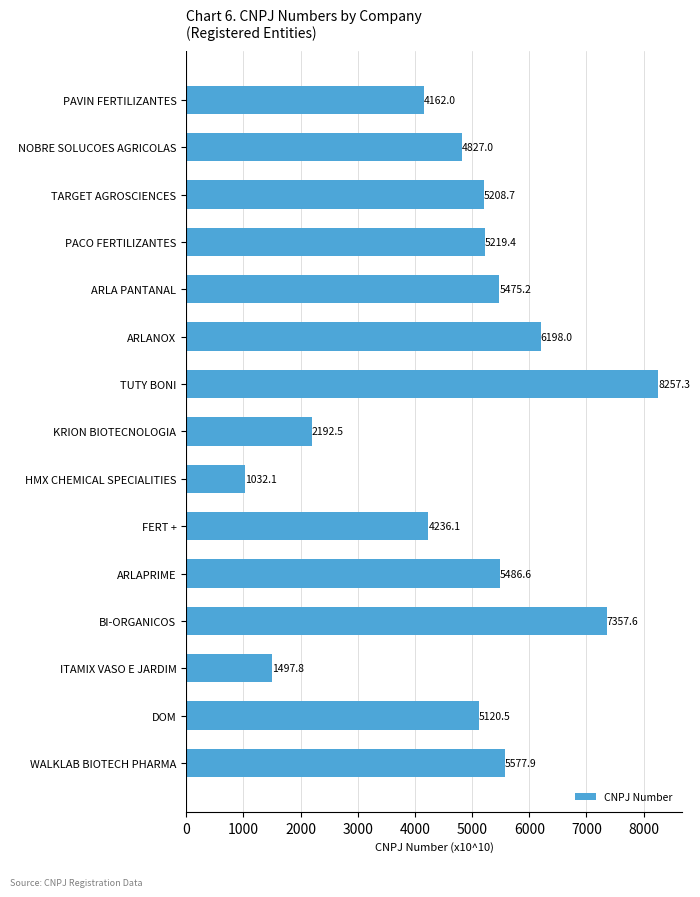

Which label corresponds to the largest value in the chart?

TUTY BONI